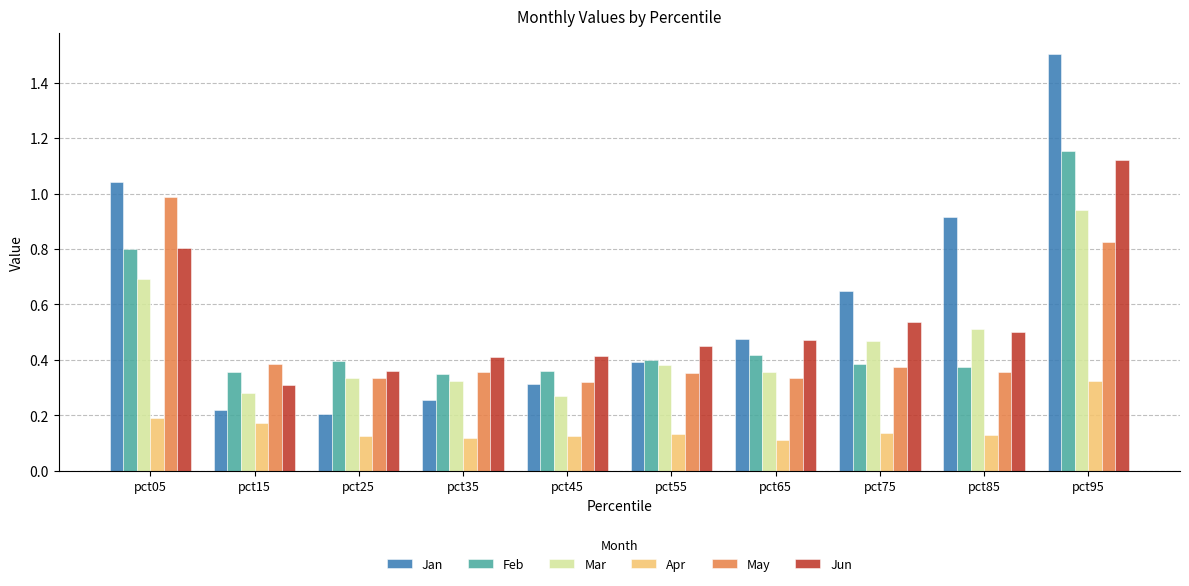

How many Apr values are between 0 and 1?

10